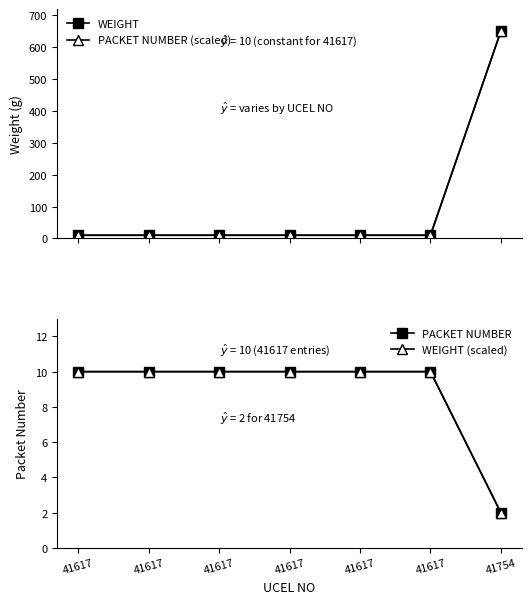

What are all the series names shown in the legend?

WEIGHT, PACKET NUMBER (scaled), PACKET NUMBER, WEIGHT (scaled)